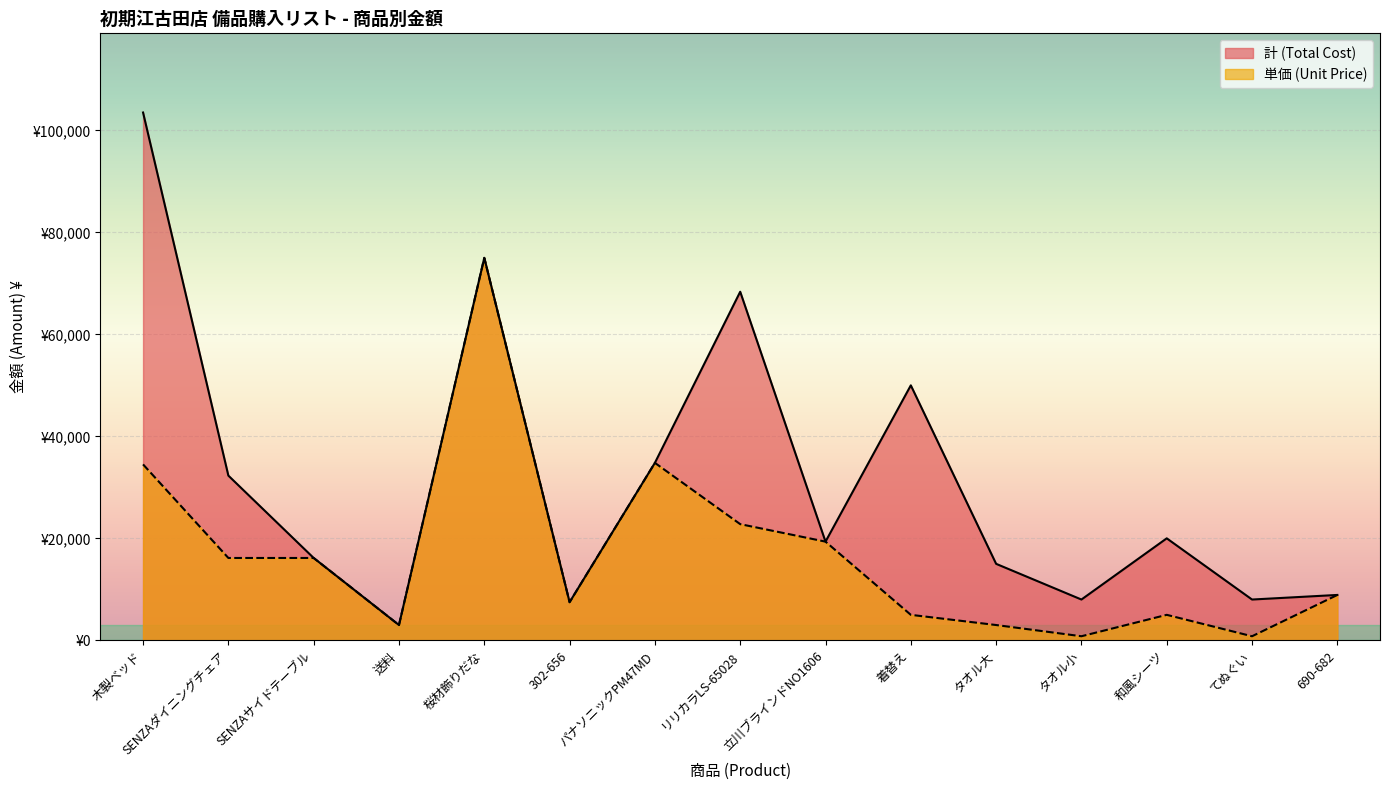

List the series in order of their peak value, lowest first.

単価 (Unit Price), 計 (Total Cost)